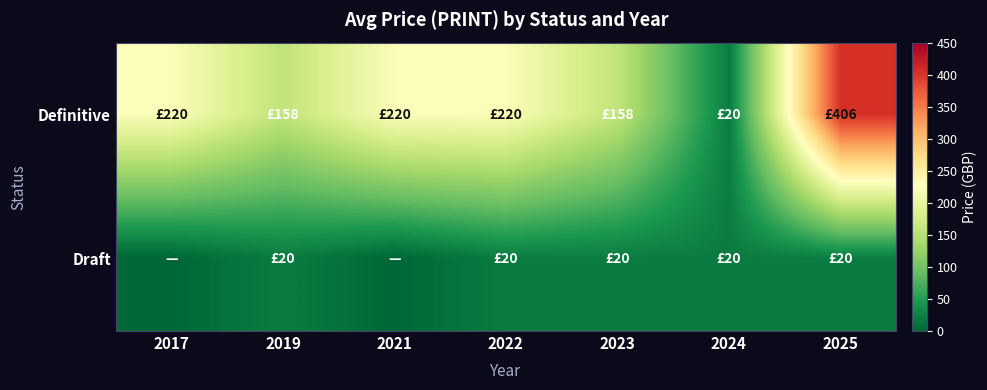

Rank the series by their maximum value, from lowest to highest.

Draft, Definitive